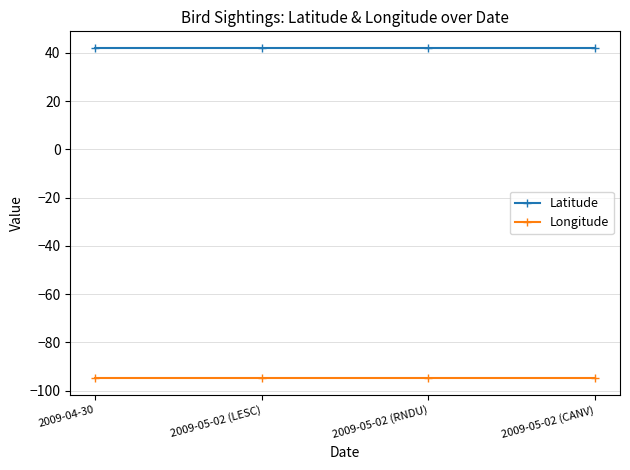

List the series in order of their overall mean, highest first.

Latitude, Longitude